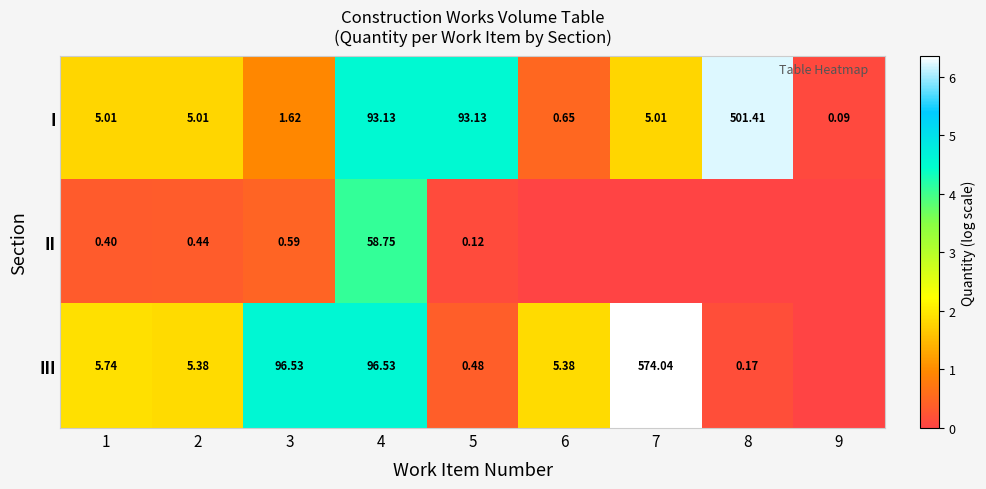

At 3, list the series in order from smallest to largest.

II, I, III